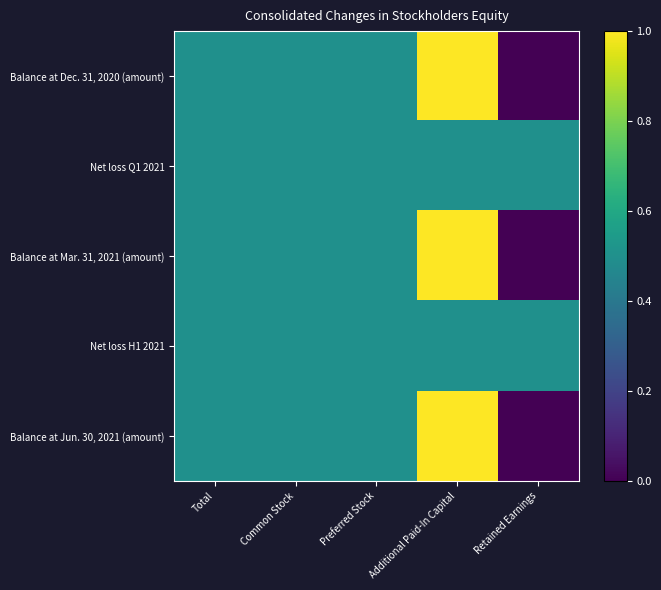

Which series has the largest range (max minus min)?

Balance at Jun. 30, 2021 (amount)